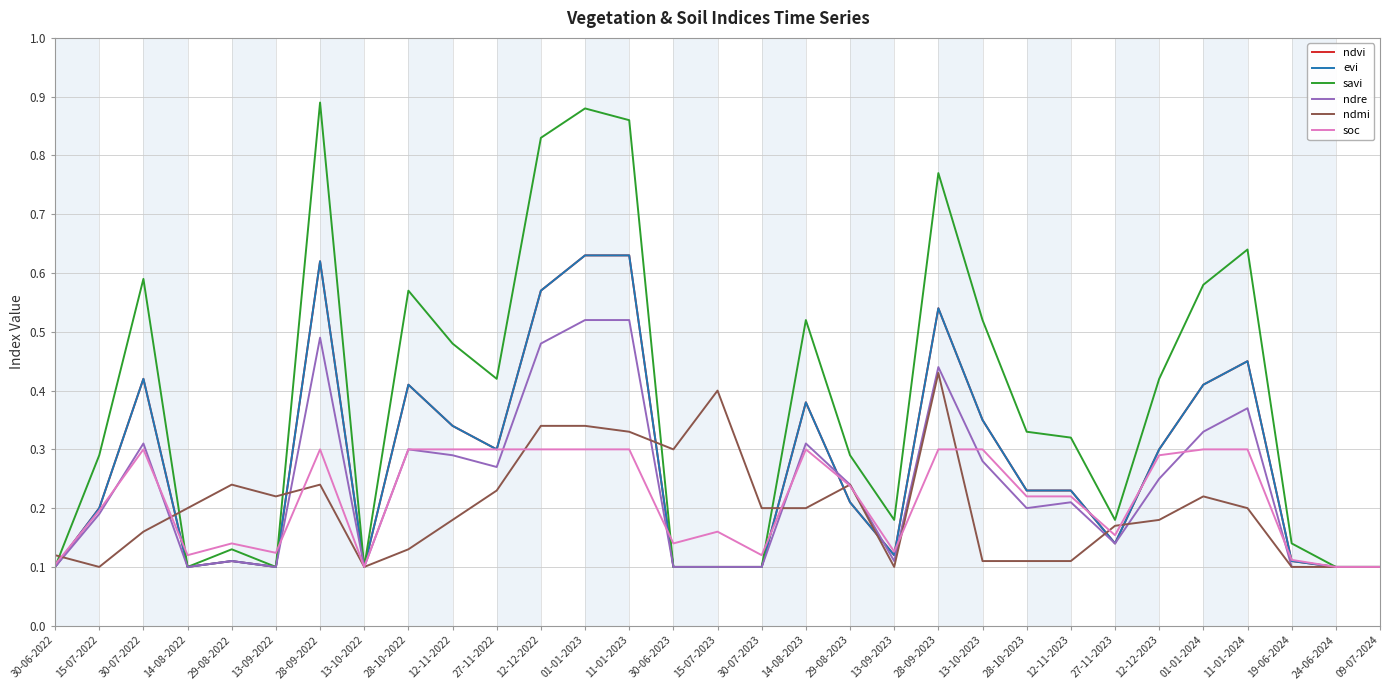

The soc series shows 0.1 at 14-08-2022. True or false?

True